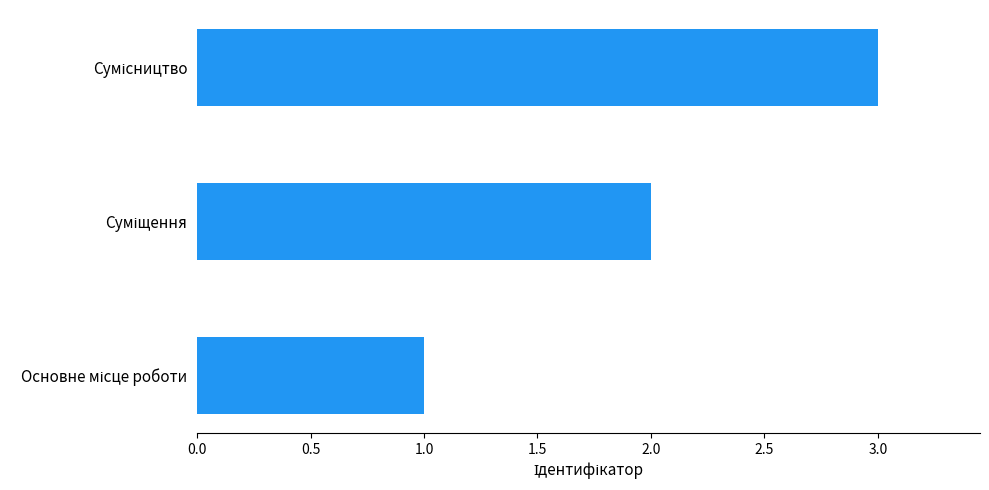

What is the sum of all values?

6